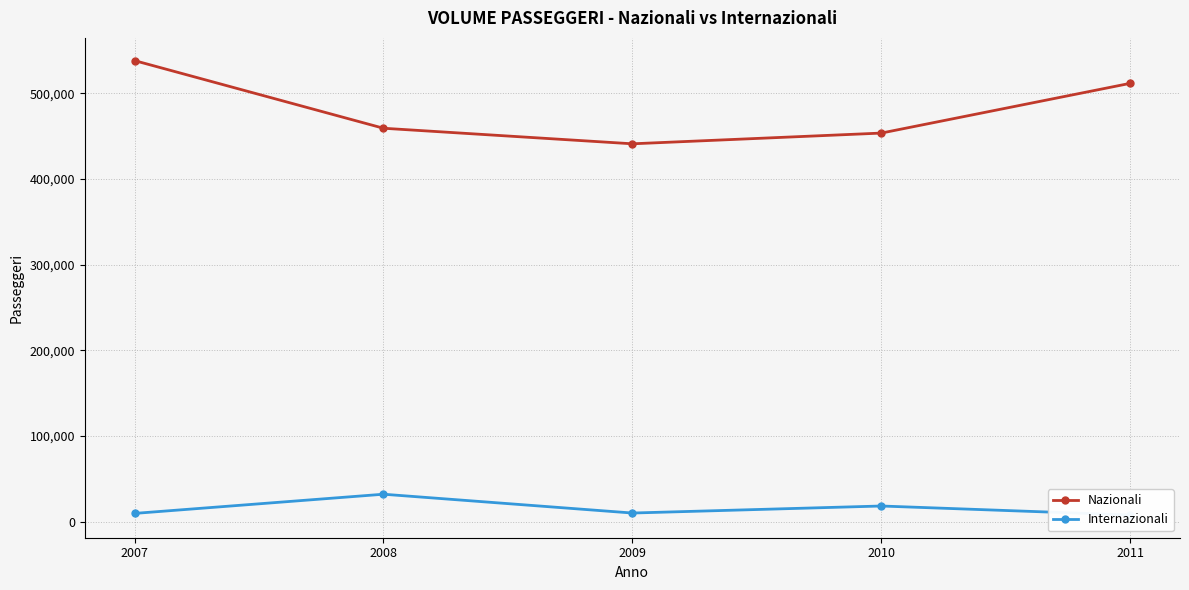

What is the lowest value of the Nazionali series?

440966